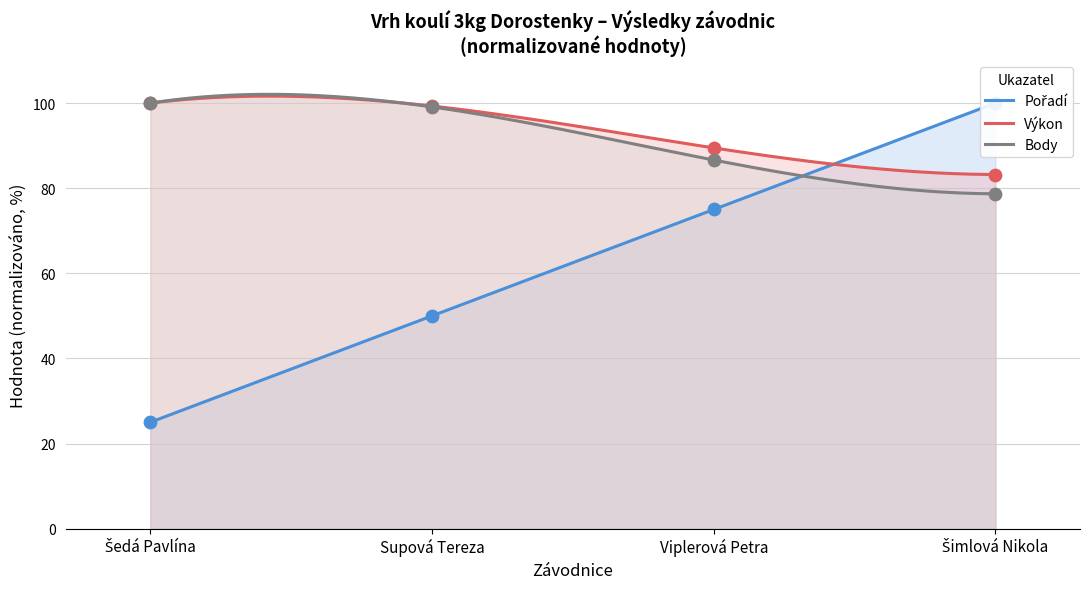

What are all the series names shown in the legend?

Pořadí, Výkon, Body